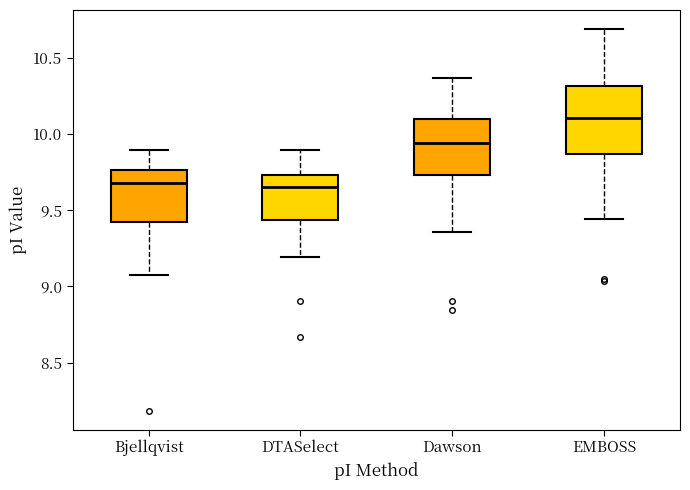

Where does the lower whisker of the box for EMBOSS end on the y-axis? The values are not printed on the chart, so give them approximately, as read against the axis.

9.45